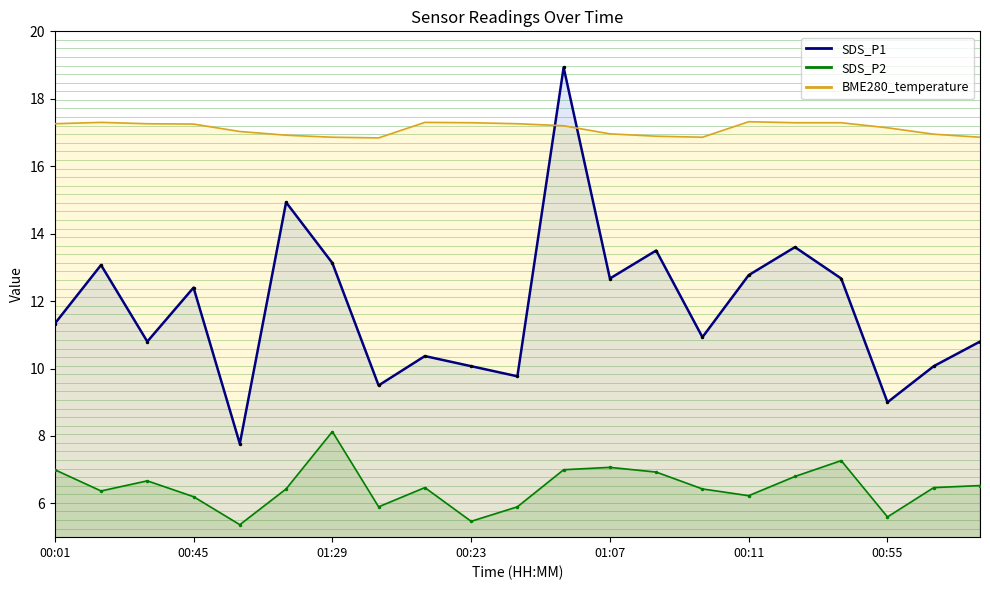

What is the minimum value for BME280_temperature?

16.8